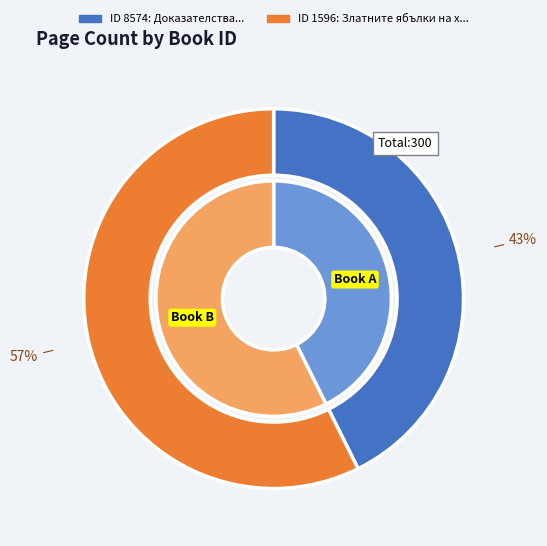

What percentage is NOT represented by 8574?

57.3%